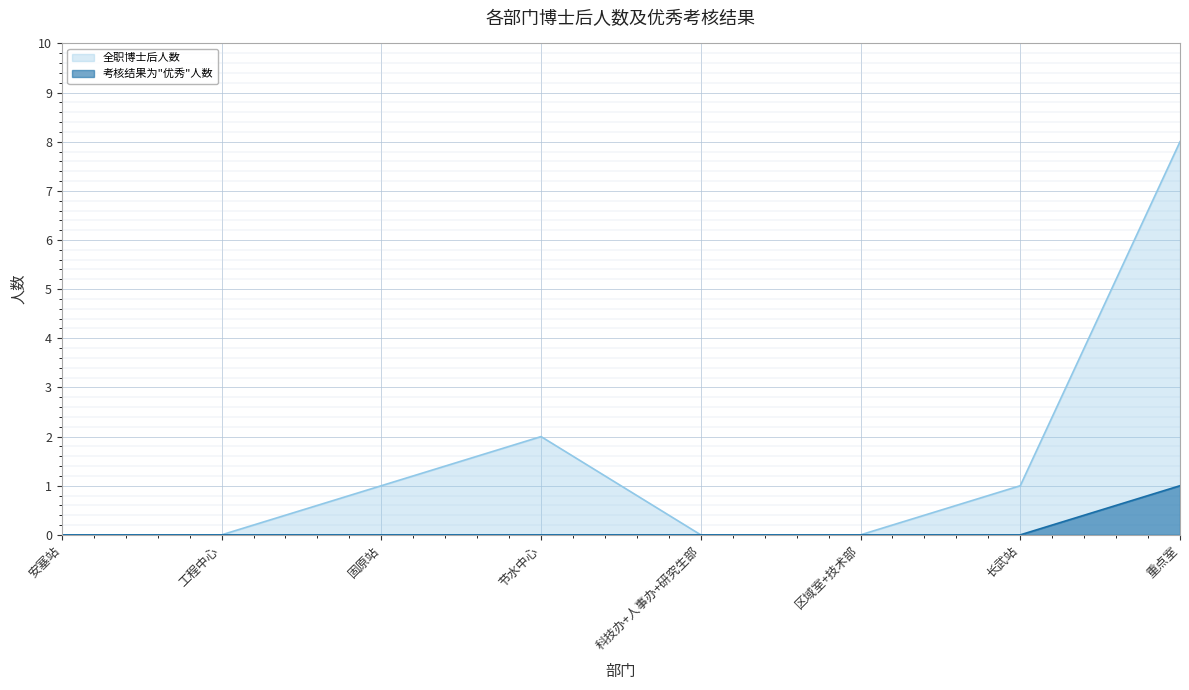

True or false: 考核结果为"优秀"人数 and 全职博士后人数 intersect in this chart.

False